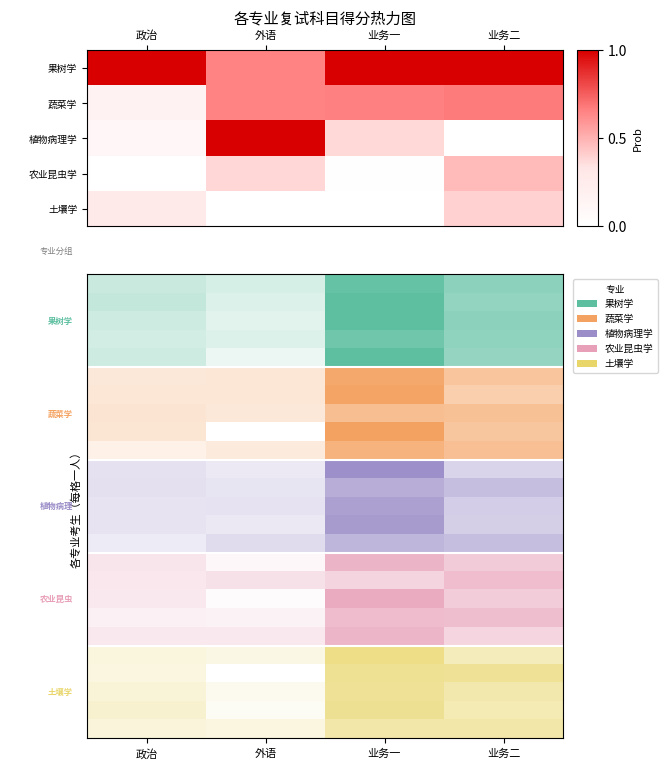

How many categories are shown in the chart?

4